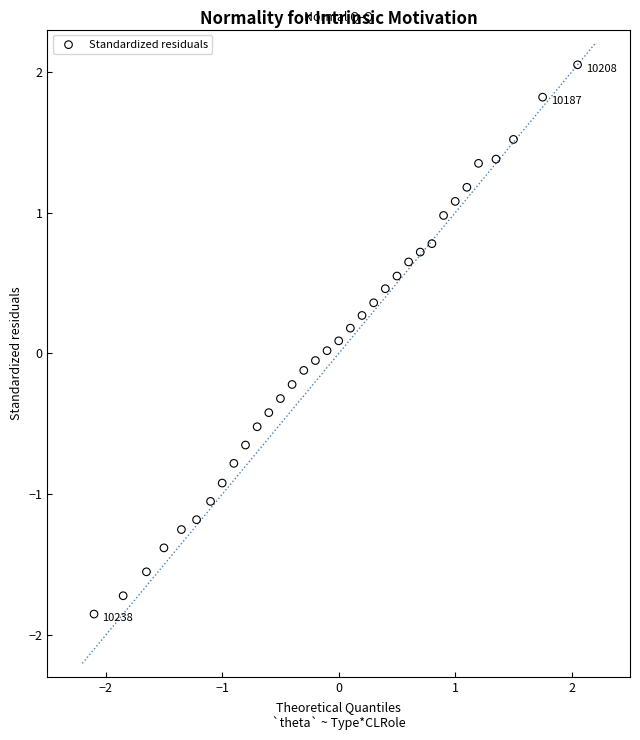

What is the range of Y values (max minus min)?

3.9